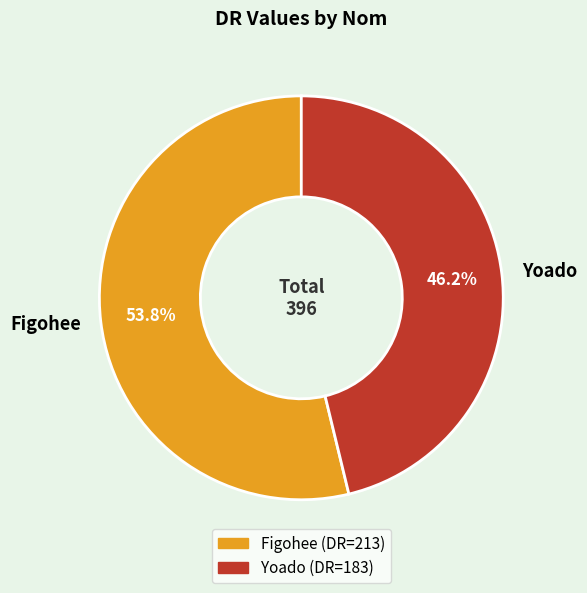

Does Yoado account for over 50% of the chart?

No